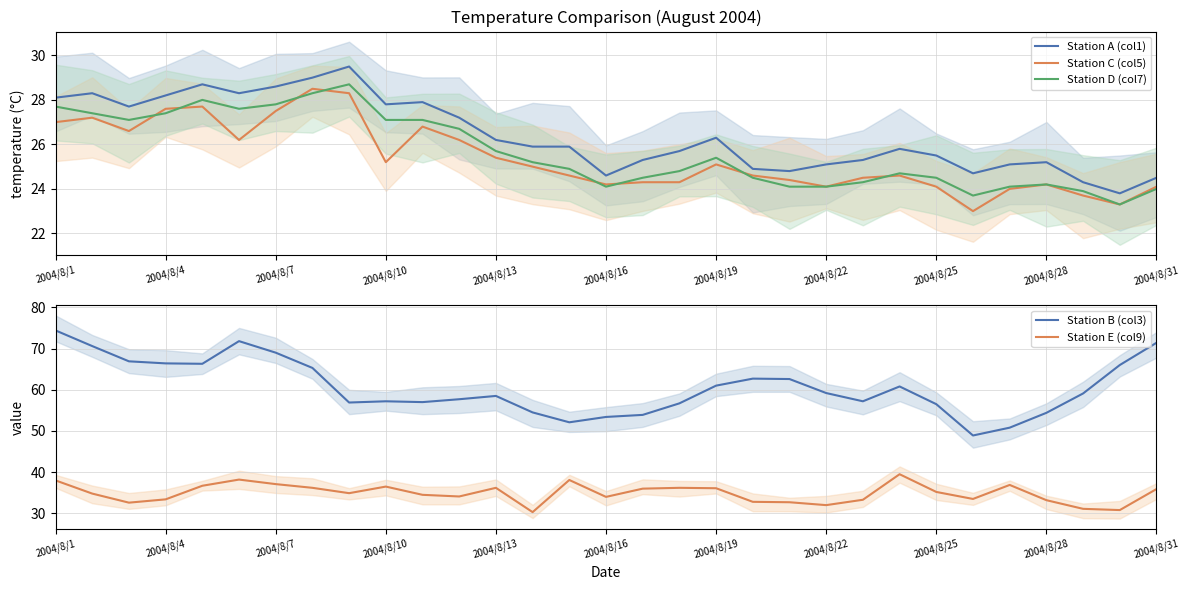

What is the minimum value shown in the chart?

23.0